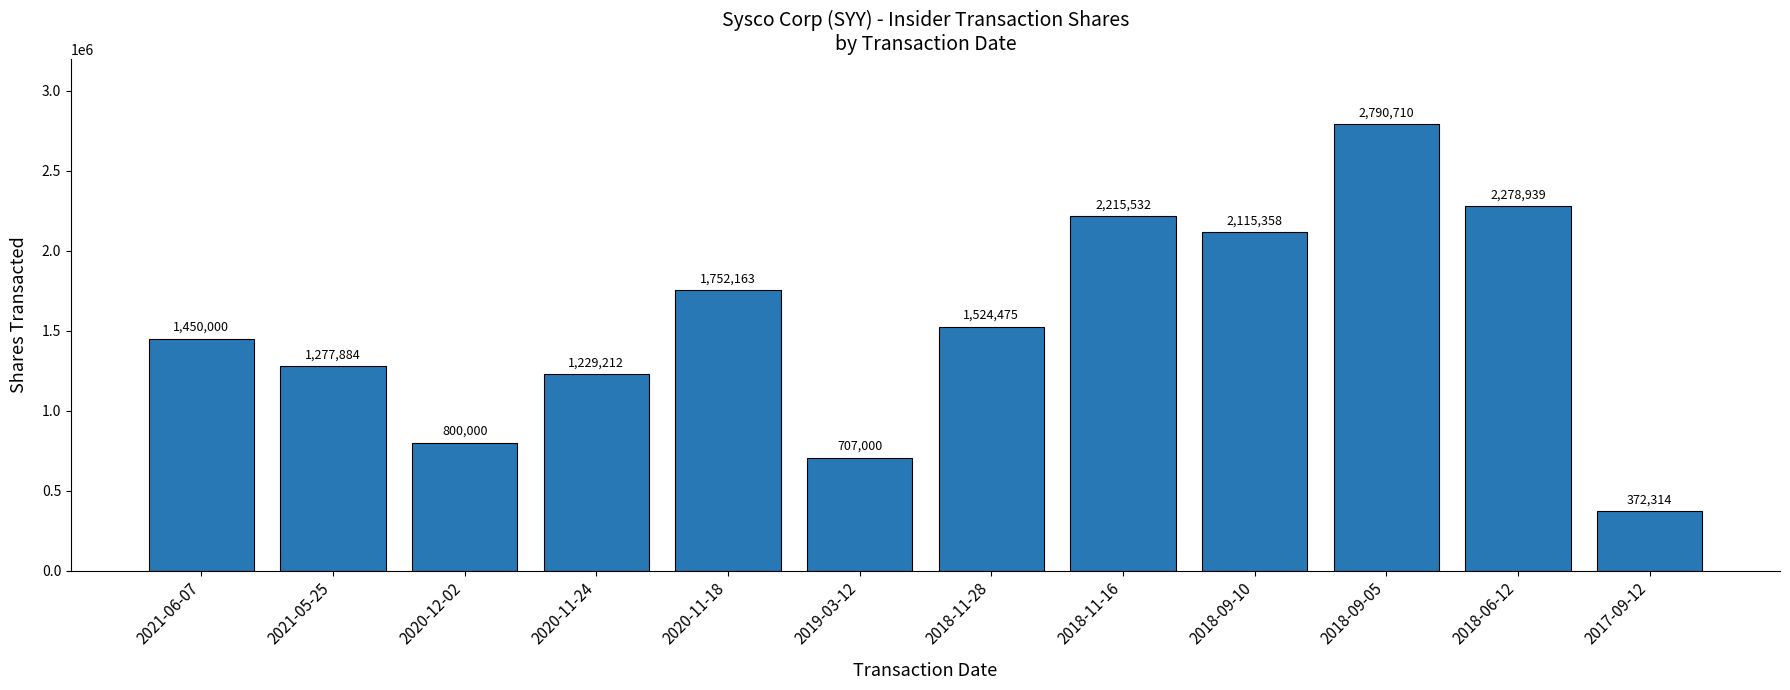

True or false: the data shows 707000 at 2019-03-12.

True